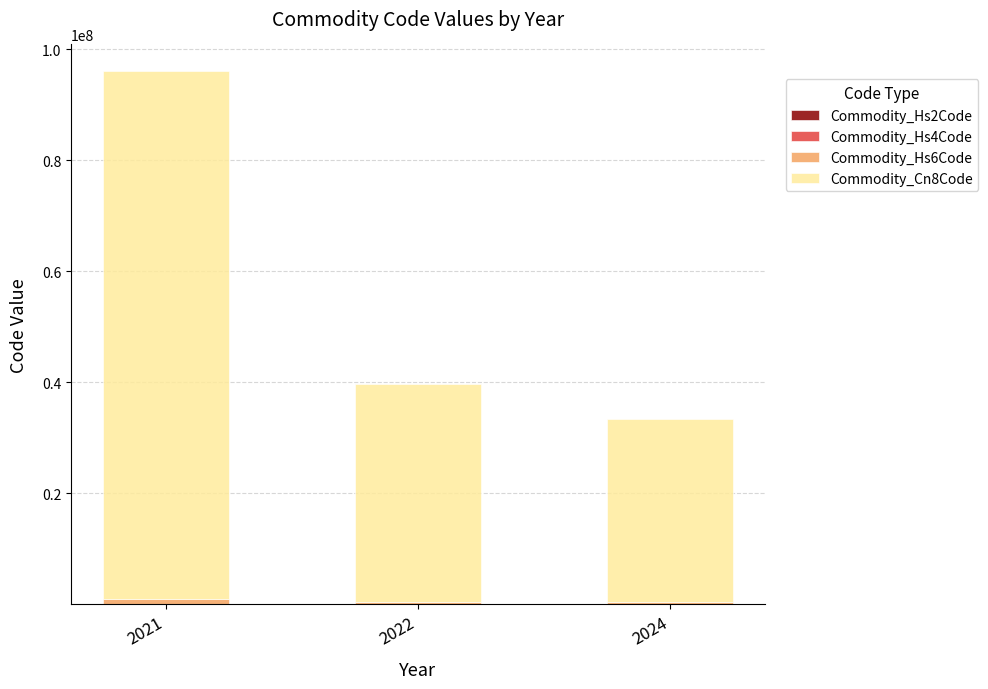

At which category is the sum across all series the highest?

2021